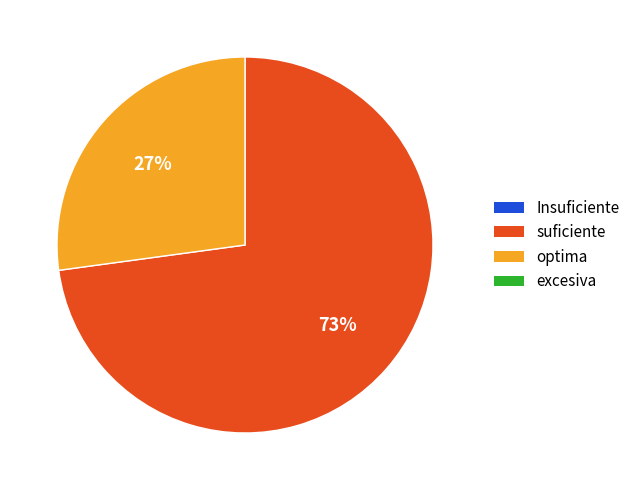

To the nearest percent, what is the average slice percentage?

50%